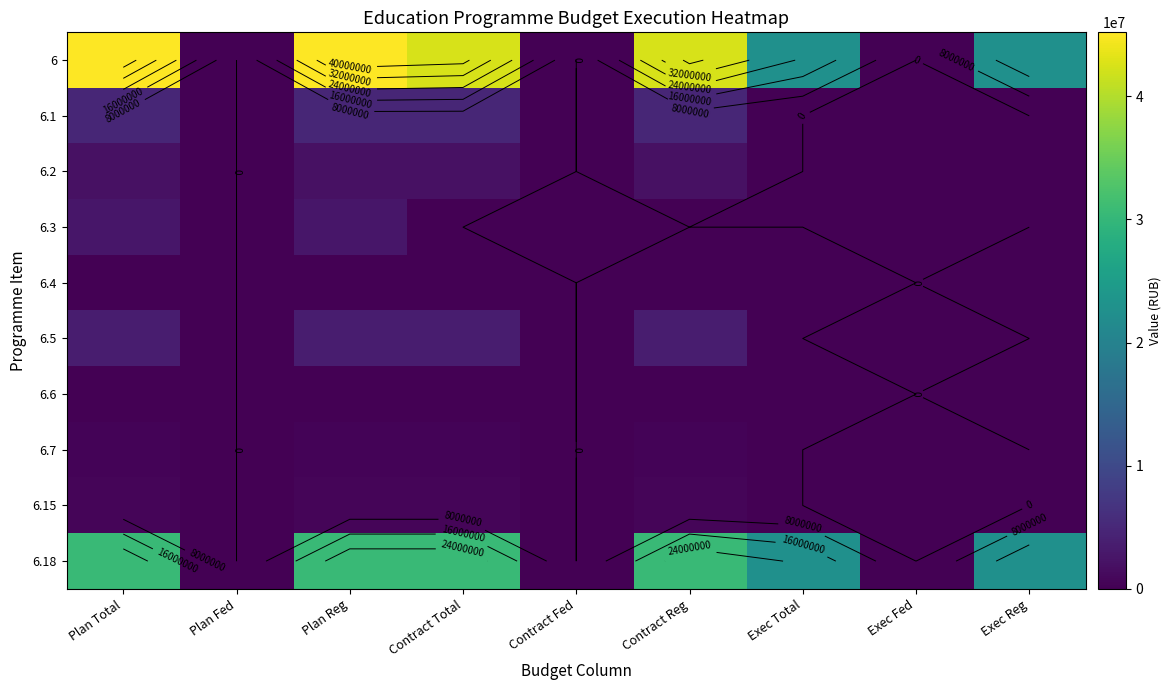

Which label corresponds to the smallest value in the chart?

Plan Fed